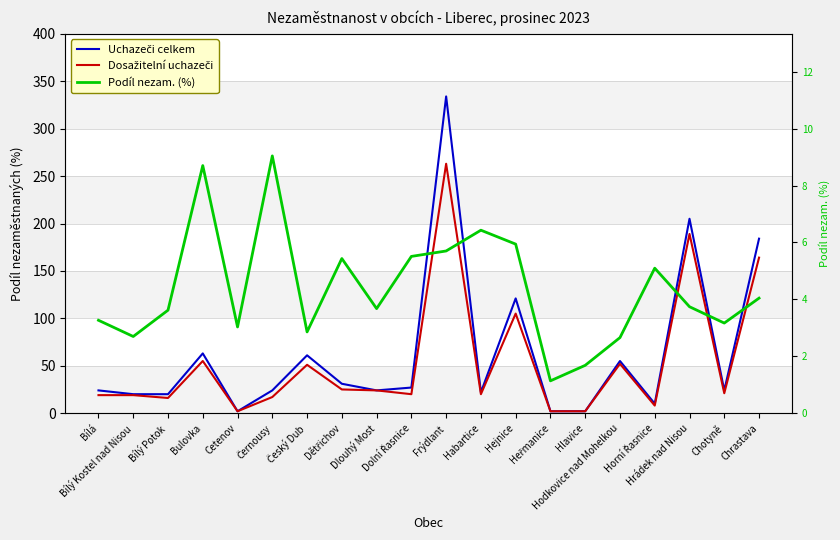

True or false: Uchazeči celkem and Dosažitelní uchazeči intersect in this chart.

False